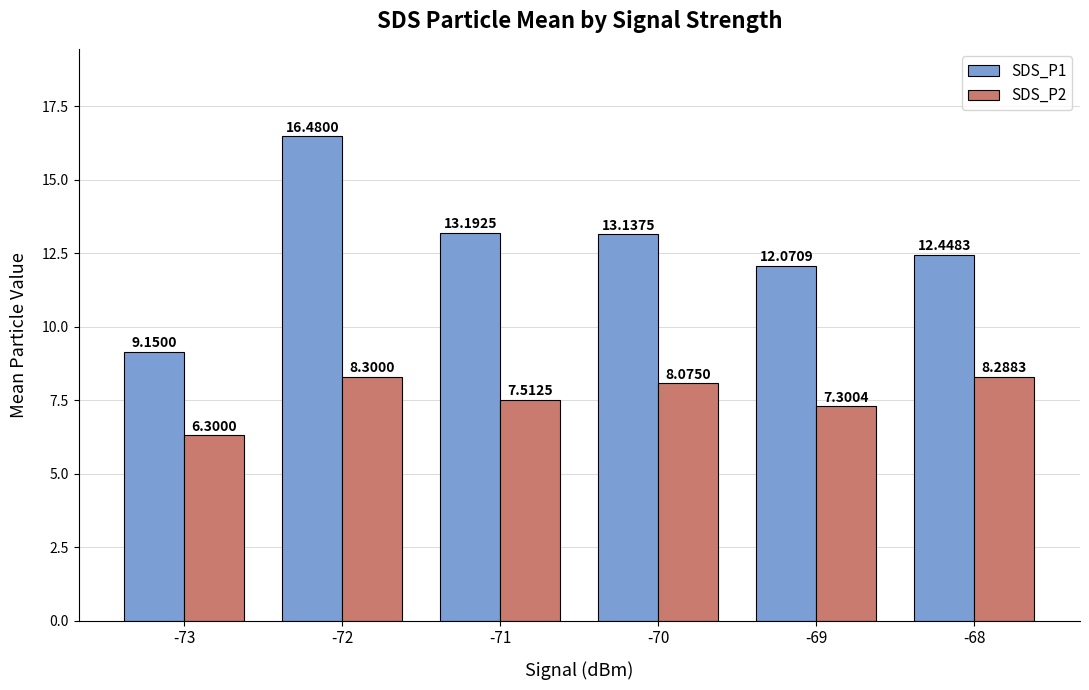

How many values in the SDS_P2 series exceed 8?

3